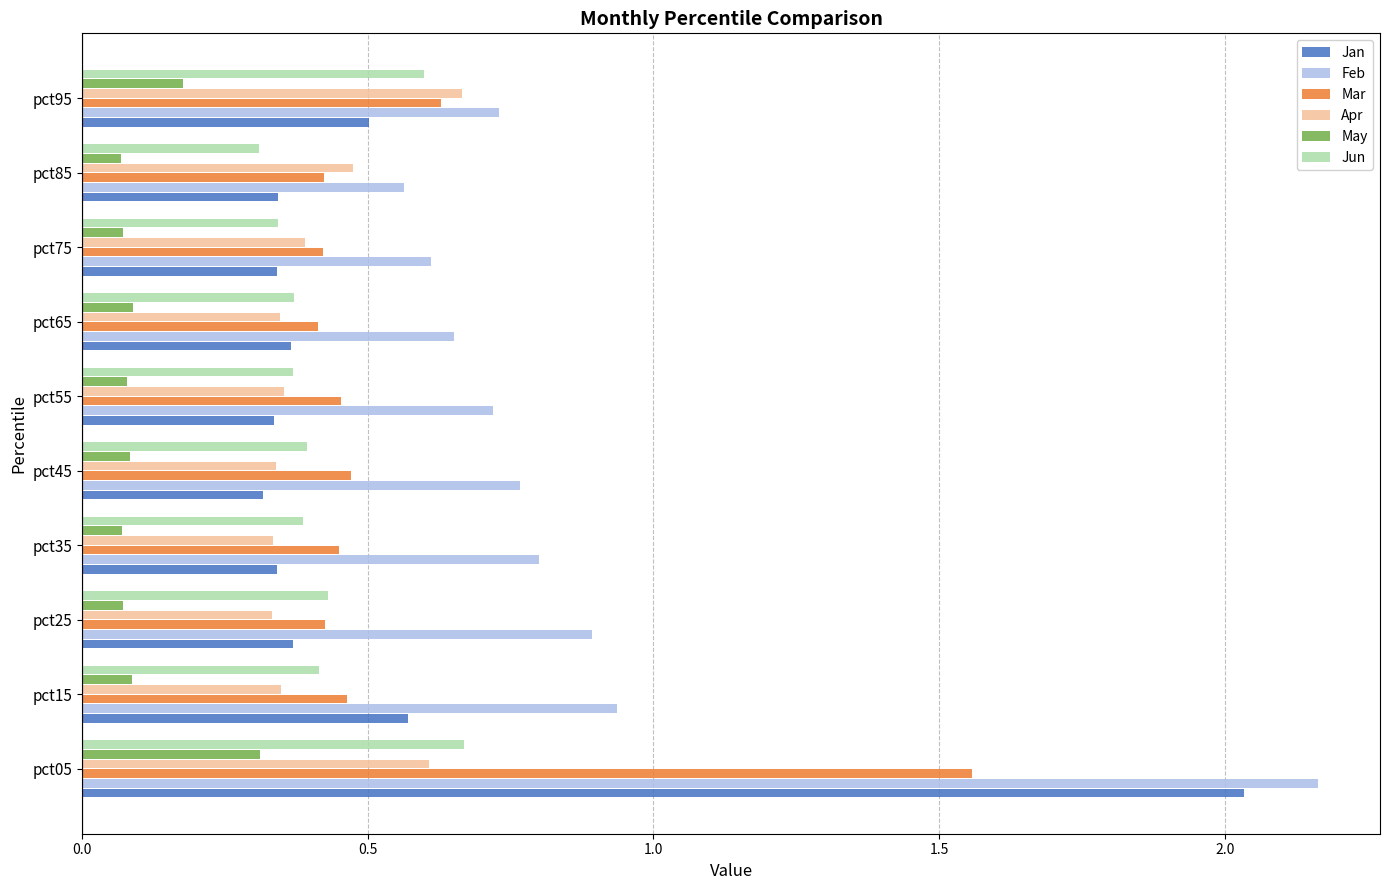

At how many categories does at least one series exceed 0?

10